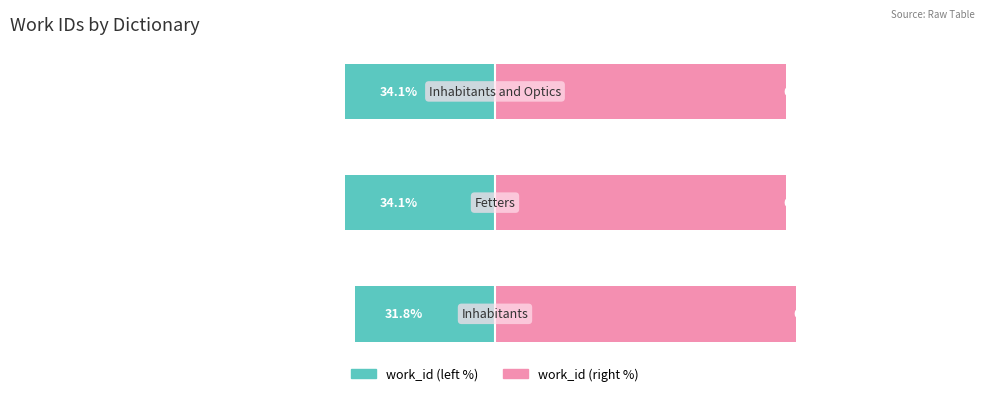

Reading right to left, extract all data points from this chart.

work_id (left): 2=-34.1	1=-34.1	0=-31.8
work_id (right): 2=65.9	1=65.9	0=68.2